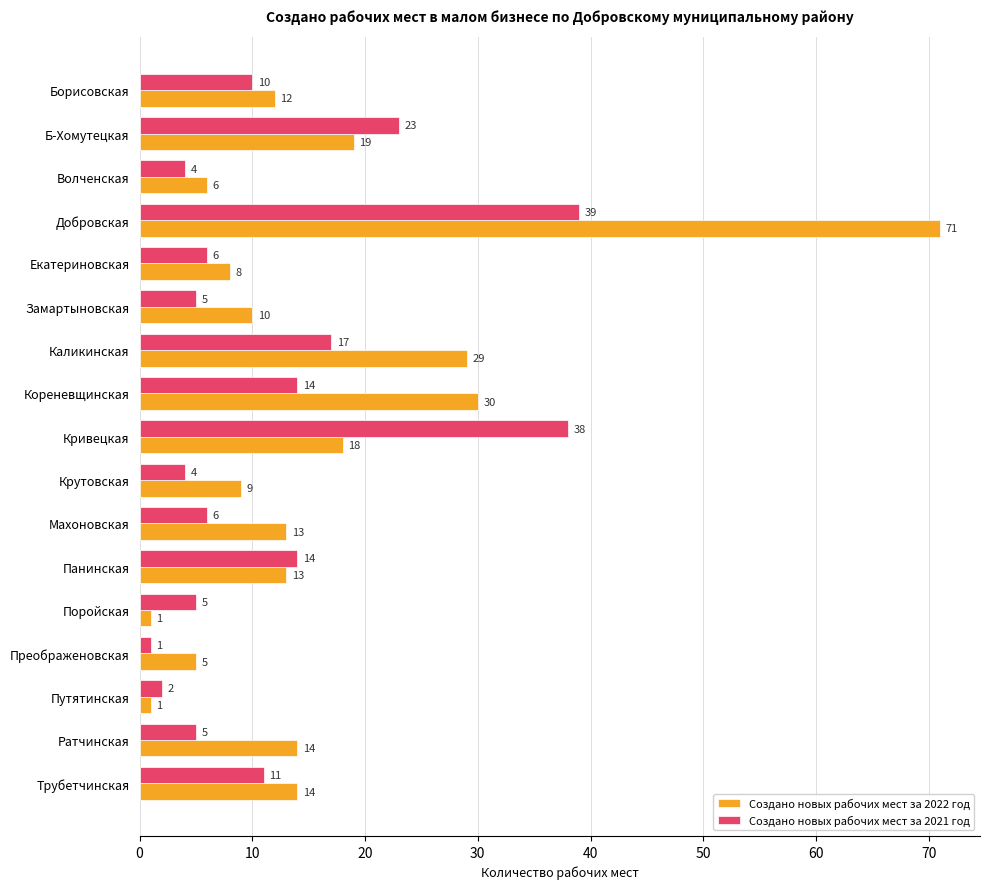

Which series has the largest range (max minus min)?

Создано новых рабочих мест за 2022 год